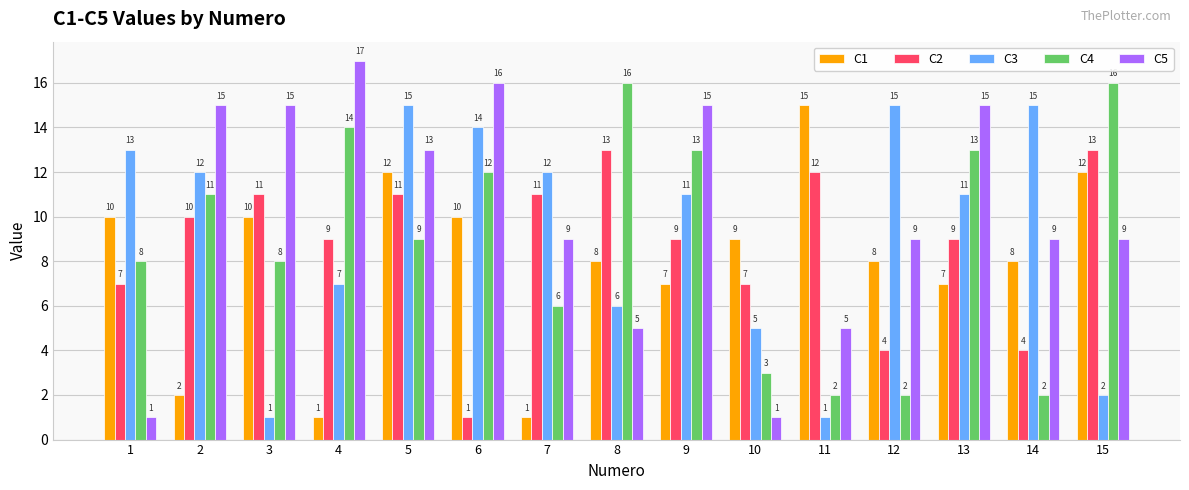

Are the bars grouped side by side (vs. stacked)?

Yes